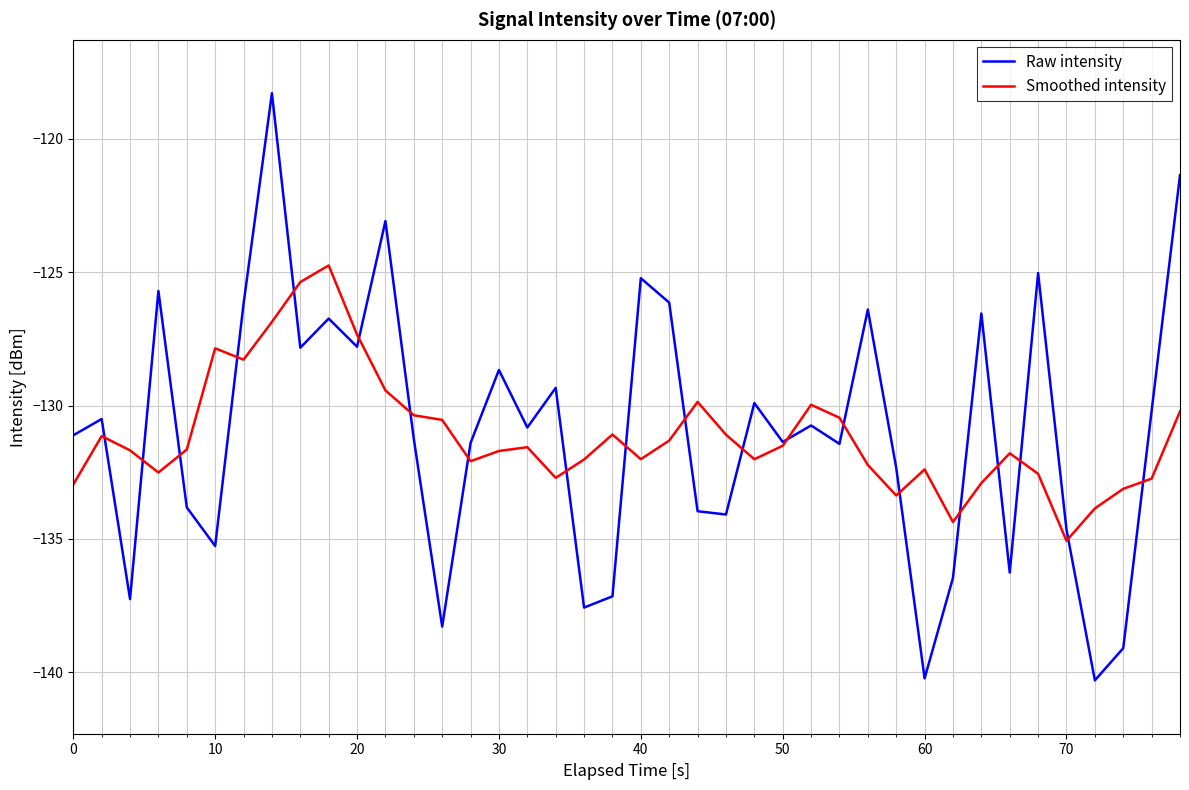

Which series has the widest spread of values?

Raw intensity